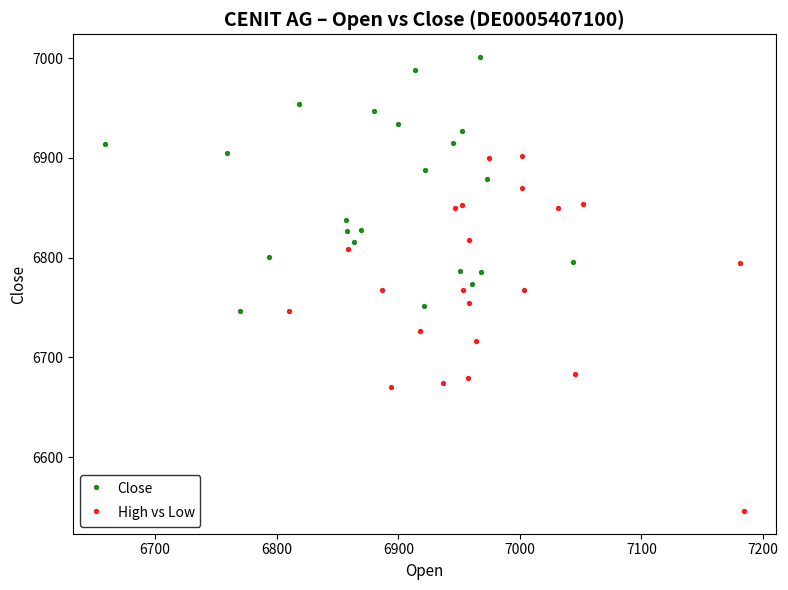

Which series contains the lowest Y value?

High vs Low